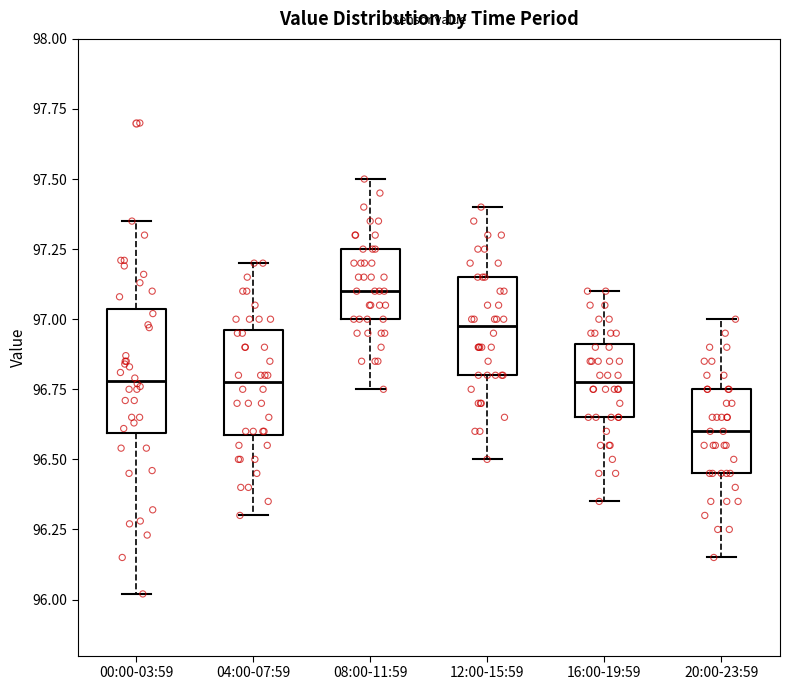

Reading left to right, read every box against the y-axis: the position of its median line, the range the box covers, and the ends of its whiskers. The values are not printed on the chart, so give them approximately, as read against the axis.

00:00-03:59: median 96.80, box 96.60 to 97.05, whiskers 96.00 to 97.35
04:00-07:59: median 96.80, box 96.60 to 96.95, whiskers 96.30 to 97.20
08:00-11:59: median 97.10, box 97.00 to 97.25, whiskers 96.75 to 97.50
12:00-15:59: median 97.00, box 96.80 to 97.15, whiskers 96.50 to 97.40
16:00-19:59: median 96.80, box 96.65 to 96.90, whiskers 96.35 to 97.10
20:00-23:59: median 96.60, box 96.45 to 96.75, whiskers 96.15 to 97.00